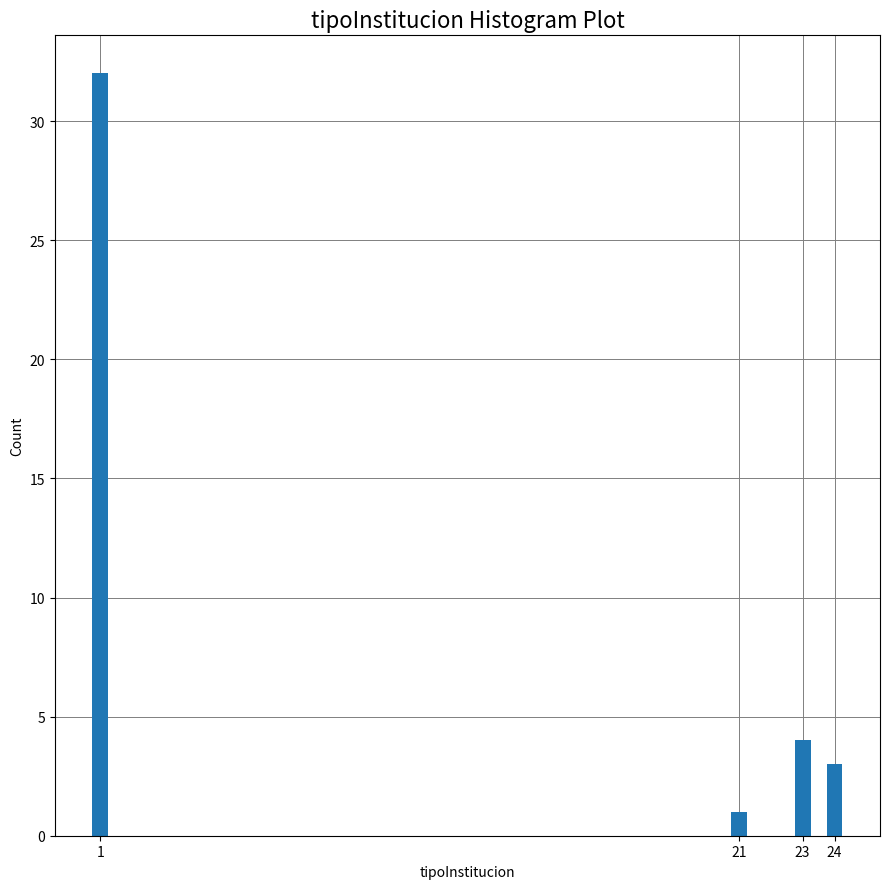

Reading left to right, extract all data points from this chart.

1=32	21=1	23=4	24=3